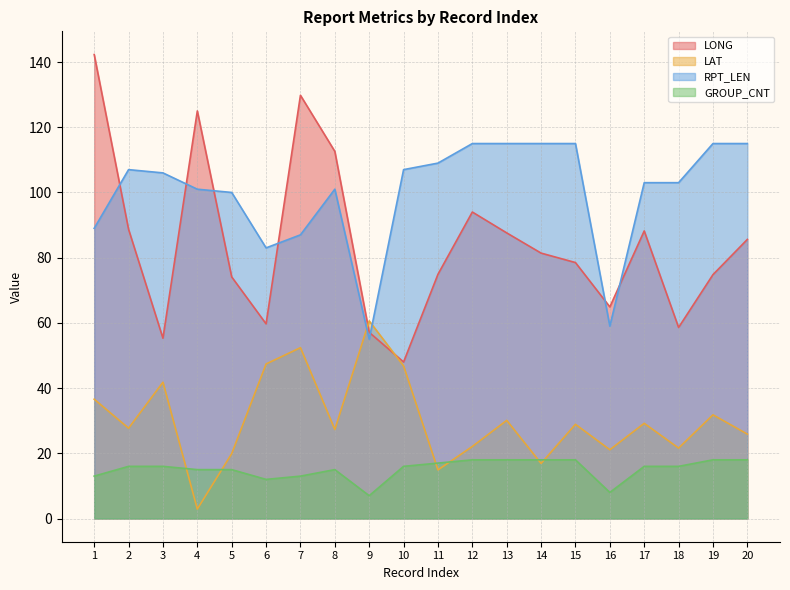

How many interior local valleys does the RPT_LEN series have?

3